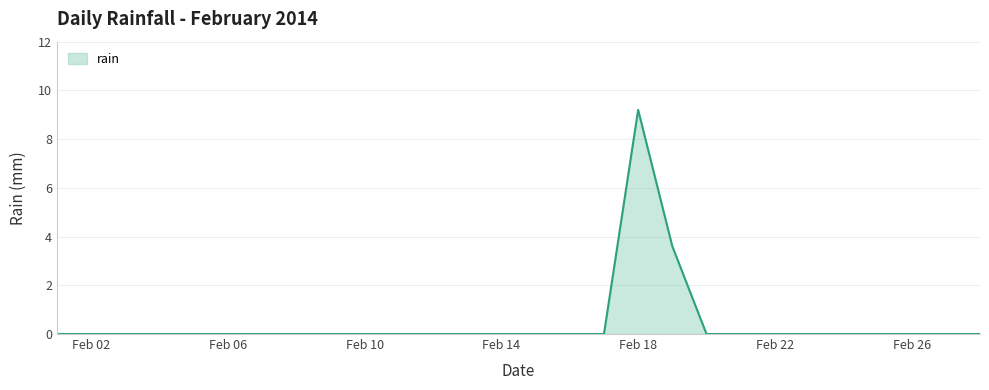

Reading left to right, transcribe all the data shown in this chart.

0.0	0.0	0.0	0.0	0.0	0.0	0.0	0.0	0.0	0.0	0.0	0.0	0.0	0.0	0.0	0.0	0.0	9.2	3.6	0.0	0.0	0.0	0.0	0.0	0.0	0.0	0.0	0.0